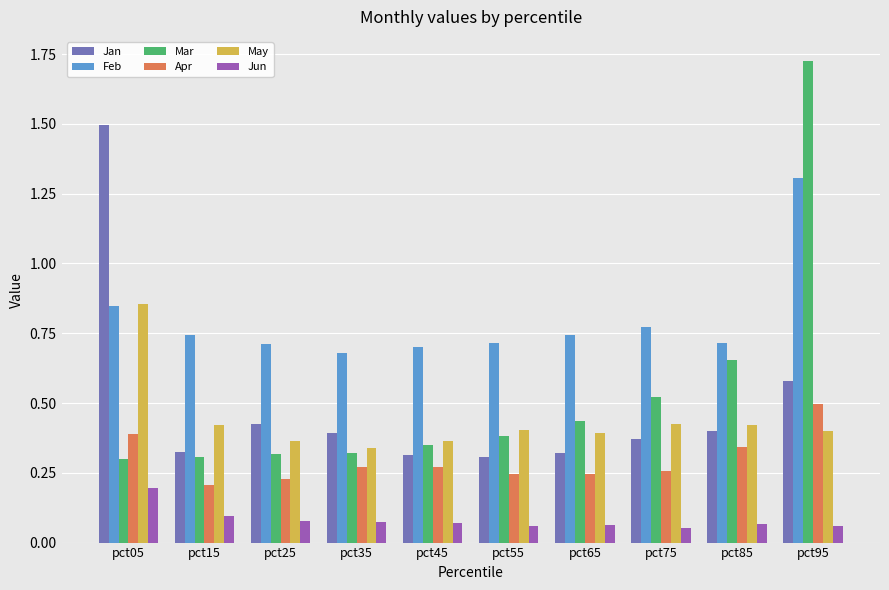

List the series in order of their peak value, highest first.

Mar, Jan, Feb, May, Apr, Jun